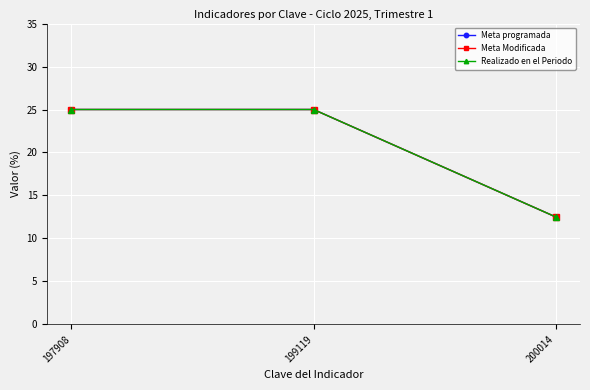

Rank the series by their maximum value, from lowest to highest.

Meta programada, Meta Modificada, Realizado en el Periodo